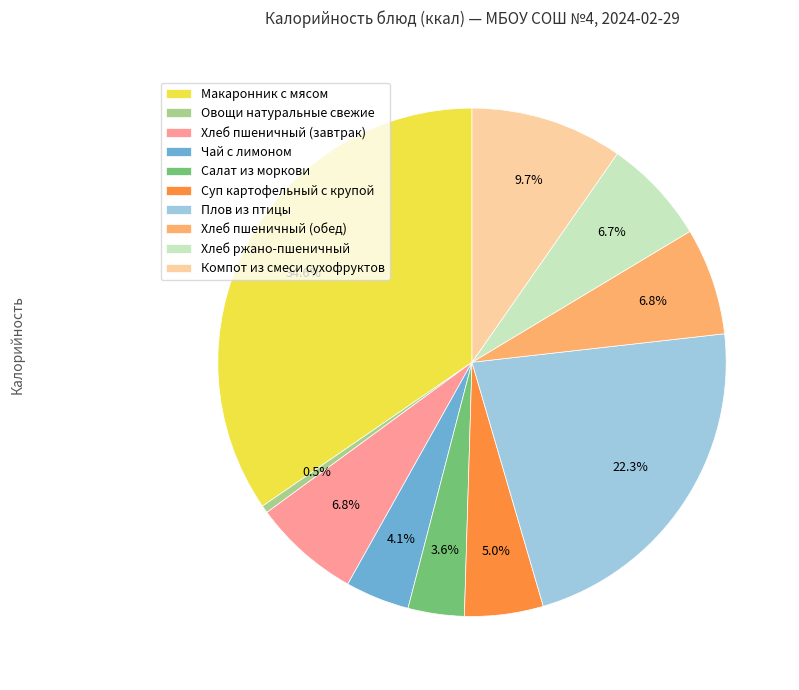

What is the total percentage of Хлеб пшеничный (завтрак) and Компот из смеси сухофруктов?

16.5%